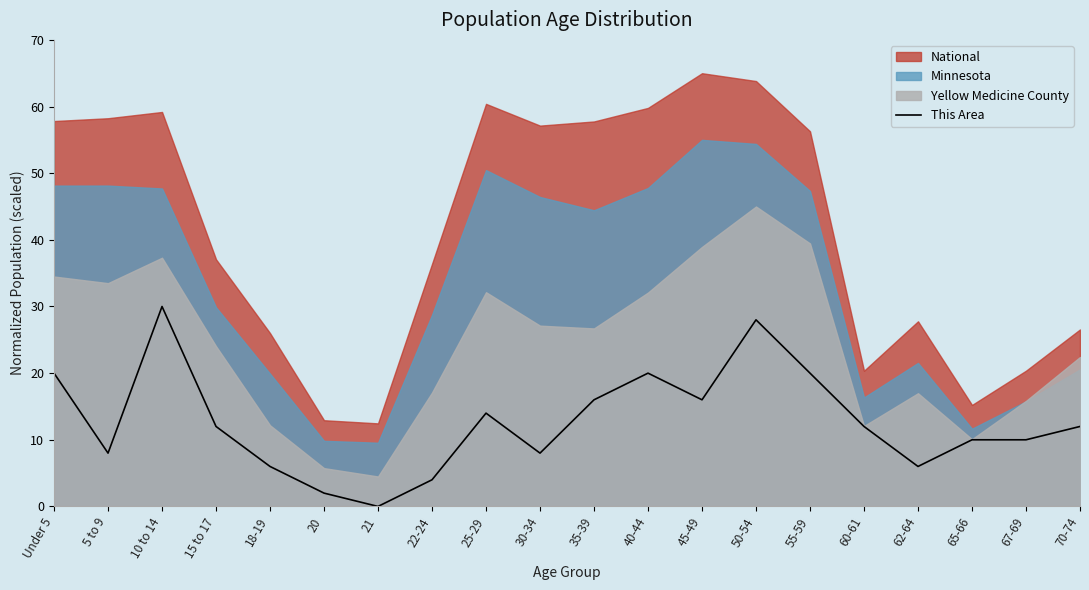

How many interior local peaks (higher than both neighbors) does the data have?

4